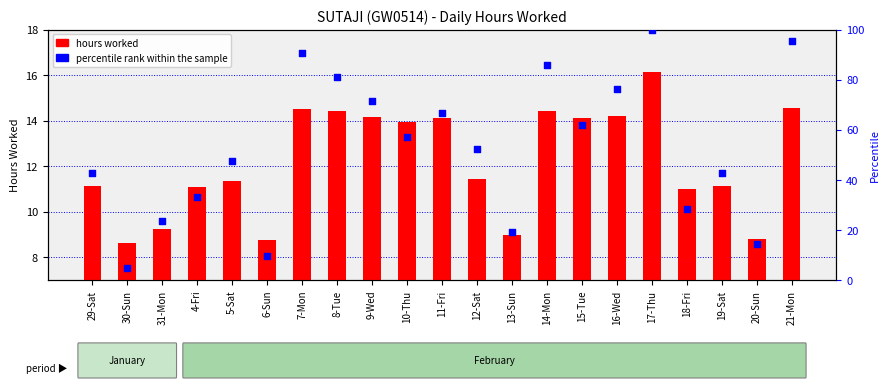

What is the total value across all series at 14-Mon?

100.2